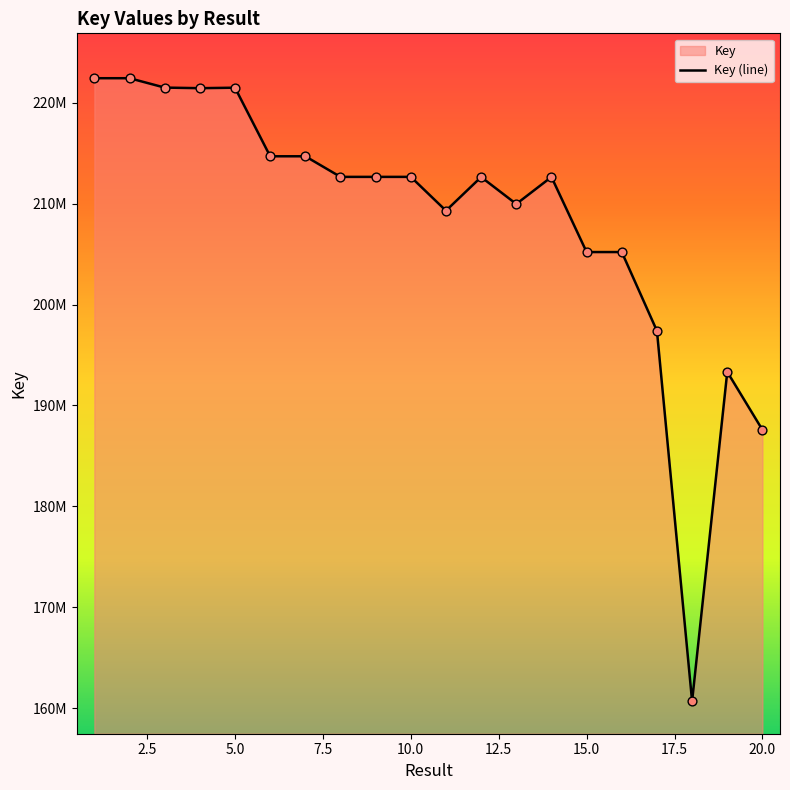

Which has a higher value, 20 or 17?

17